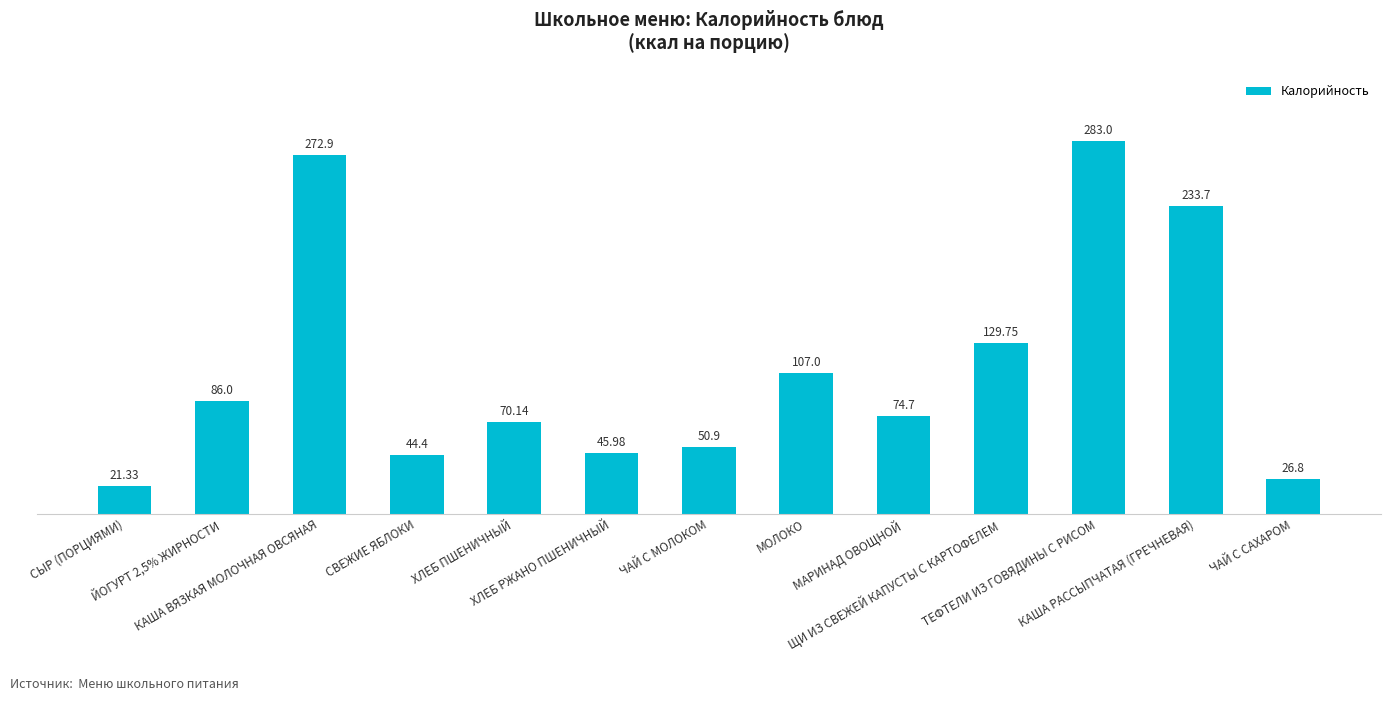

Rank the categories by value from lowest to highest.

СЫР (ПОРЦИЯМИ), ЧАЙ С САХАРОМ, СВЕЖИЕ ЯБЛОКИ, ХЛЕБ РЖАНО ПШЕНИЧНЫЙ, ЧАЙ С МОЛОКОМ, ХЛЕБ ПШЕНИЧНЫЙ, МАРИНАД ОВОЩНОЙ, ЙОГУРТ 2,5% ЖИРНОСТИ, МОЛОКО, ЩИ ИЗ СВЕЖЕЙ КАПУСТЫ С КАРТОФЕЛЕМ, КАША РАССЫПЧАТАЯ (ГРЕЧНЕВАЯ), КАША ВЯЗКАЯ МОЛОЧНАЯ ОВСЯНАЯ, ТЕФТЕЛИ ИЗ ГОВЯДИНЫ С РИСОМ